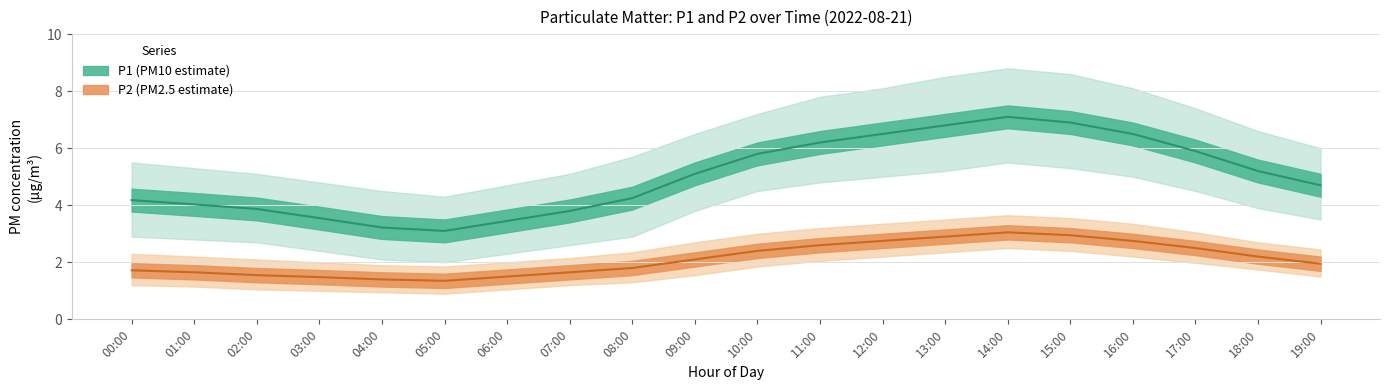

What is the difference between the maximum and minimum values in the P1_lower series?

3.5